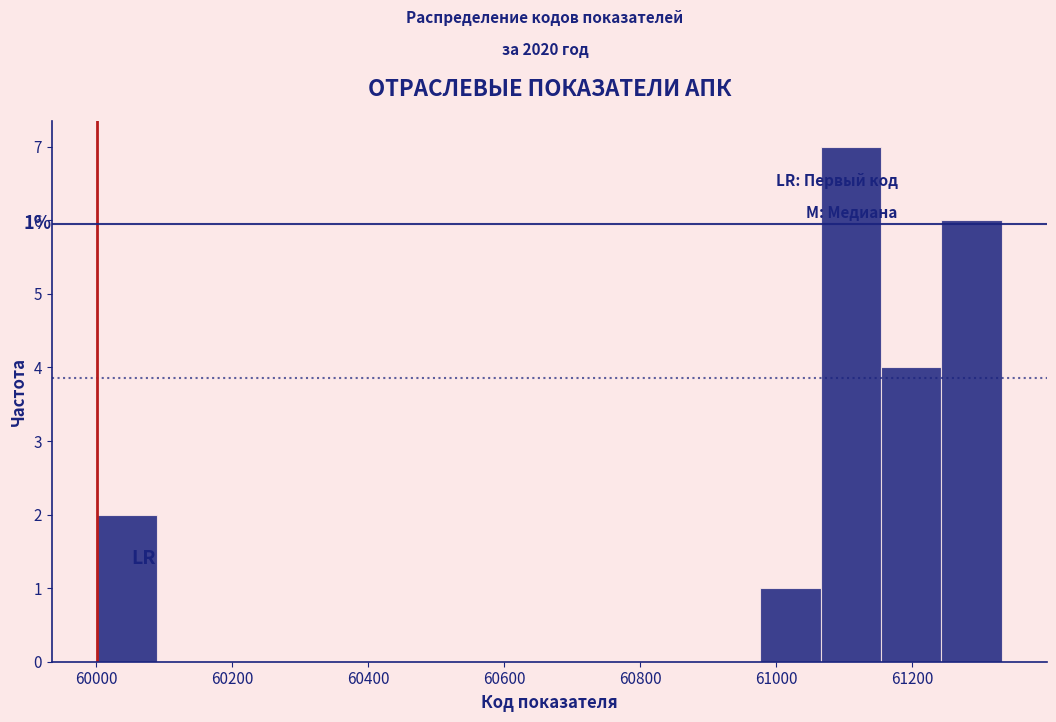

Which range on the x-axis has the tallest bar?

61060 to 61160